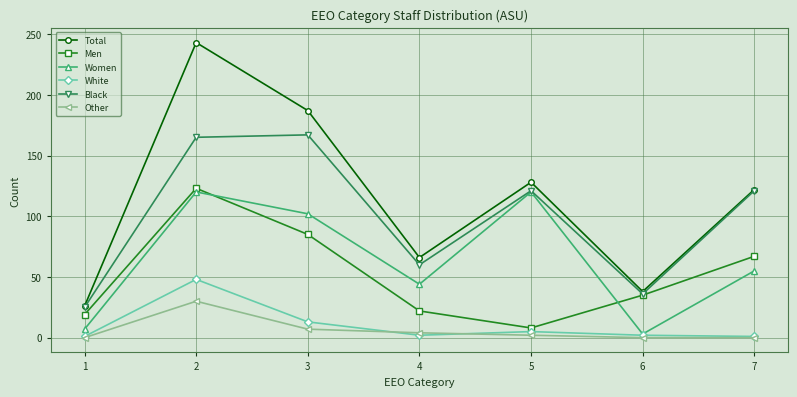

What is the value of the Women point at the 3rd from the left?

102